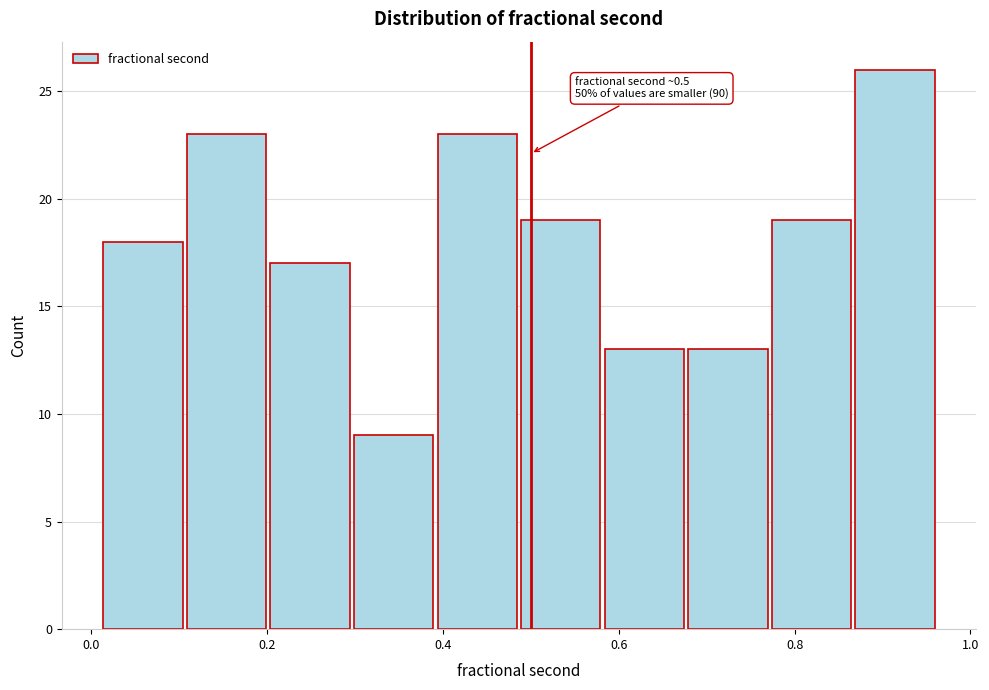

Over which range of the x-axis is the bar tallest?

0.86 to 0.96